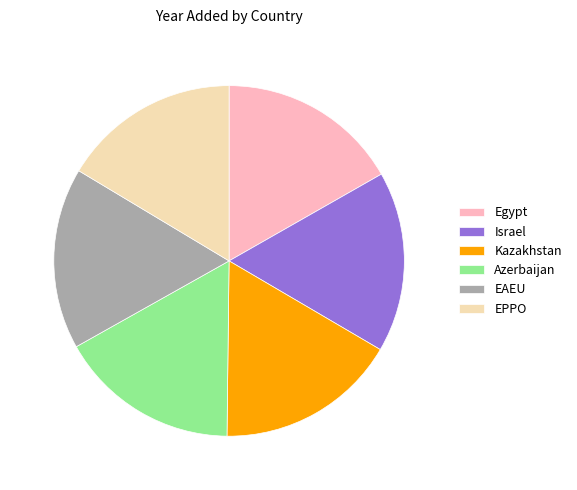

Combined, do Kazakhstan and Israel account for over 50%?

No